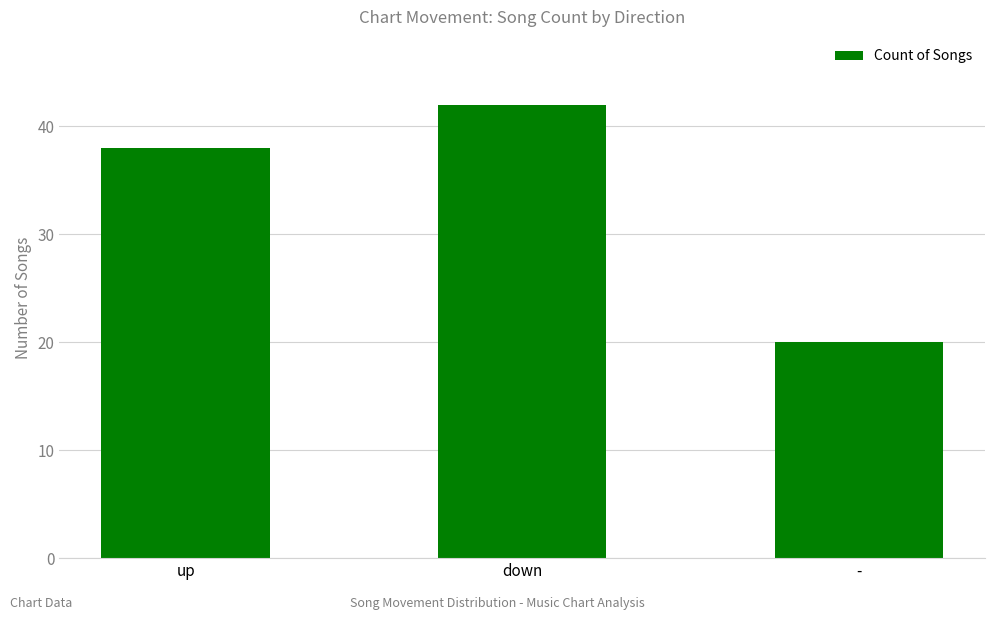

Rank the categories by value from highest to lowest.

down, up, -